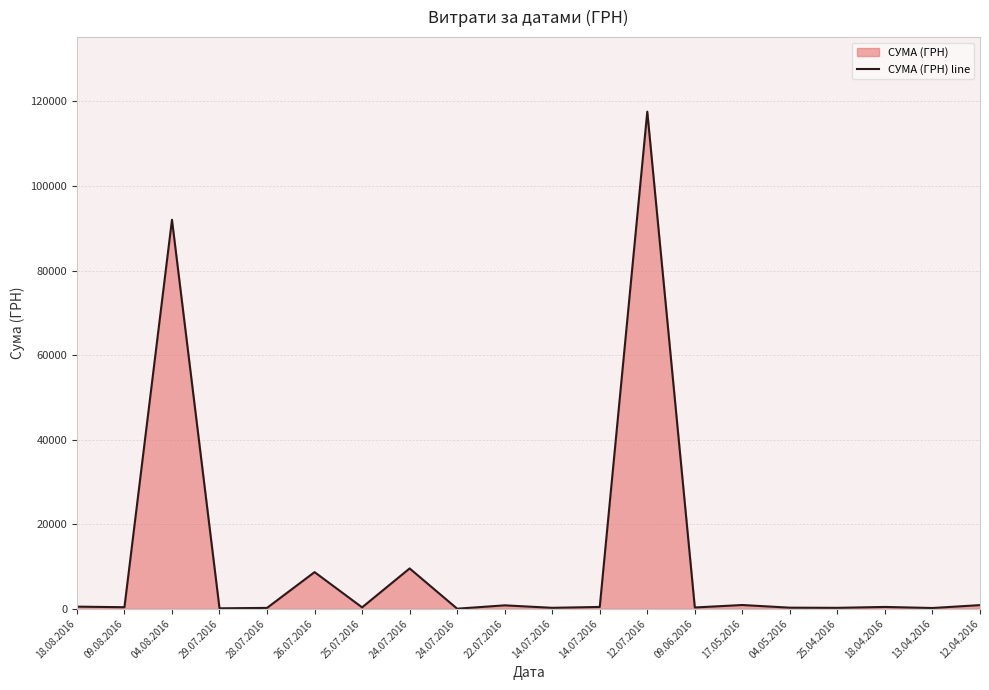

How many data points are less than 425?

10